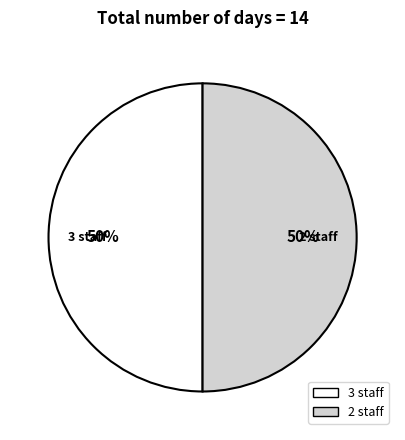

To the nearest percent, what is the combined percentage of 3 staff and 2 staff?

100%